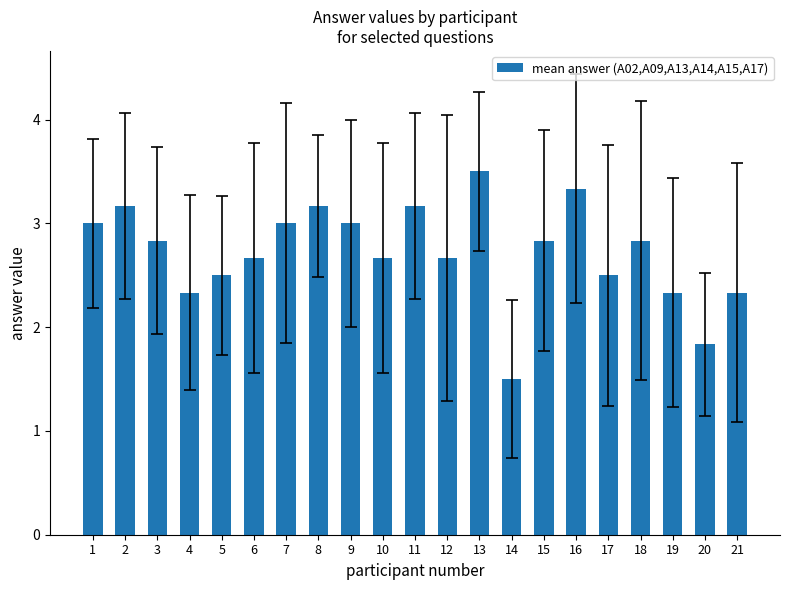

Count the number of data series in this chart.

1